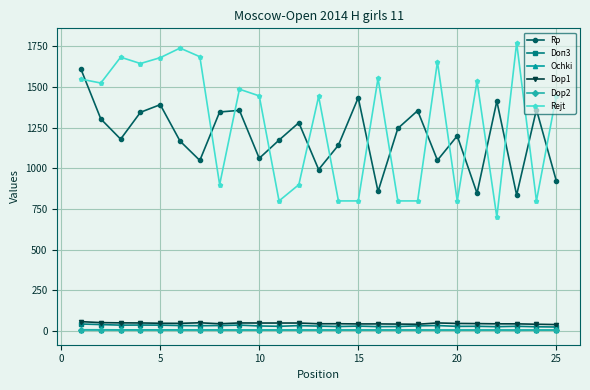

What is the greatest value displayed?

1773.0